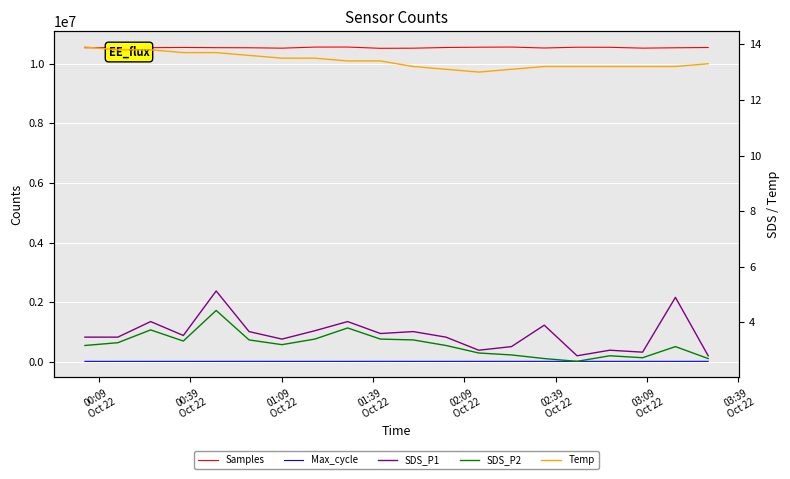

The value of SDS_P1 at 02:39
Oct 22 is 5.2. True or false?

False